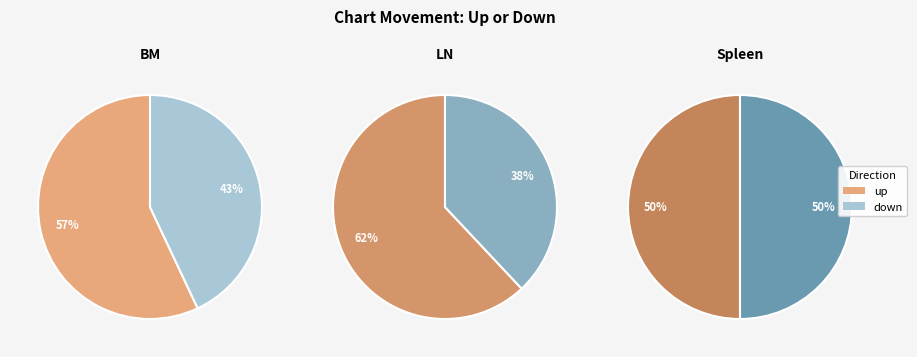

Which slice is the largest?

up